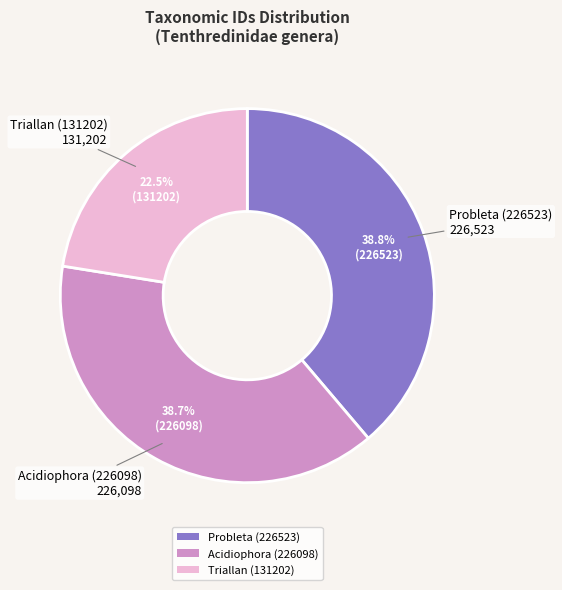

What is the ratio of the value at Probleta (226523) to the value at Triallan (131202)?

1.7